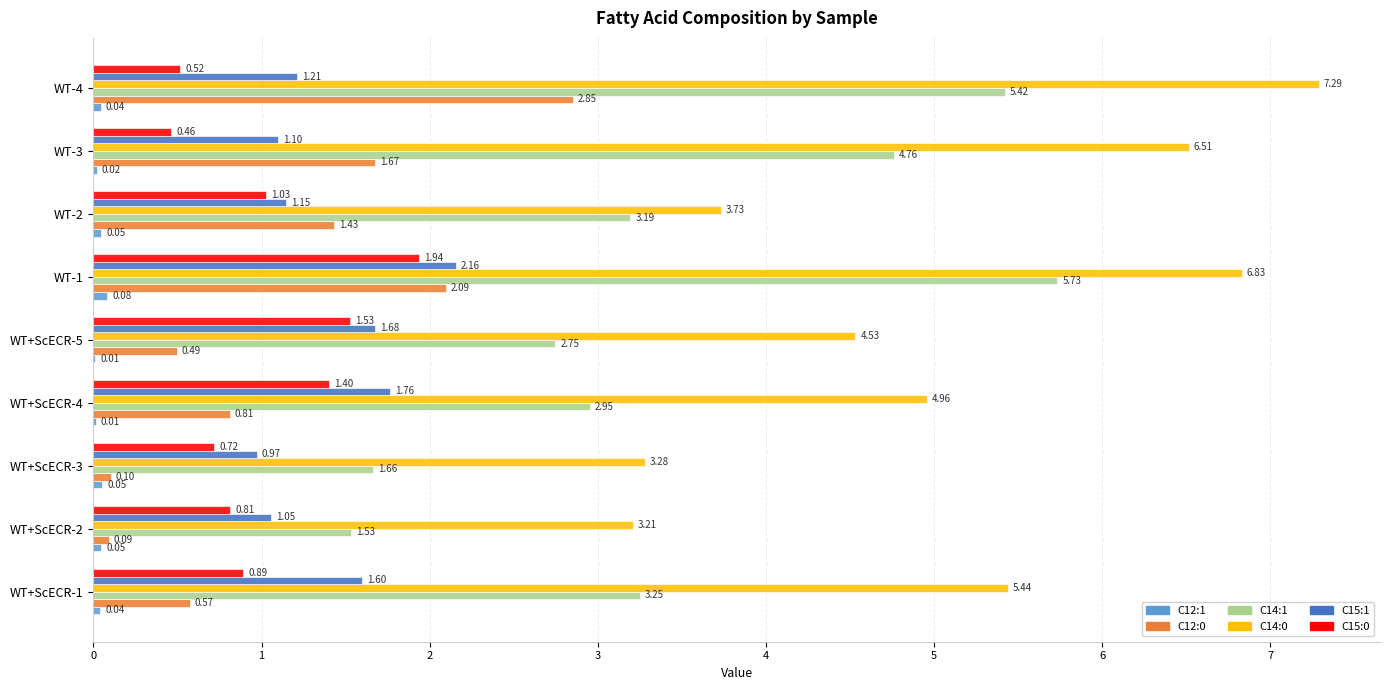

At which category is the sum across all series the highest?

WT-1